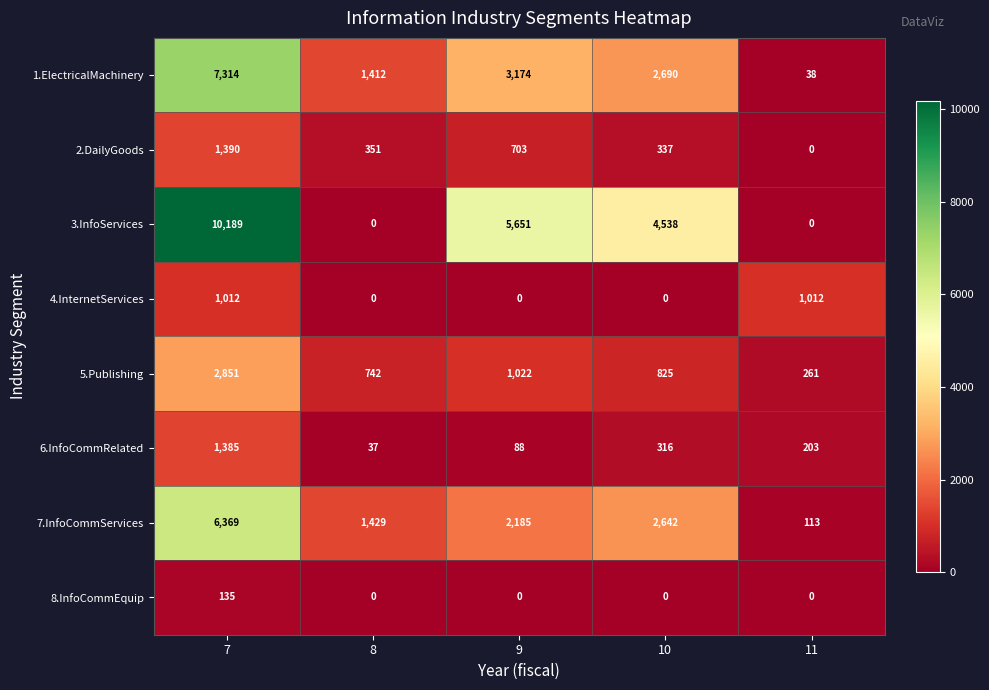

What is the difference between the highest and lowest values at 9?

5651